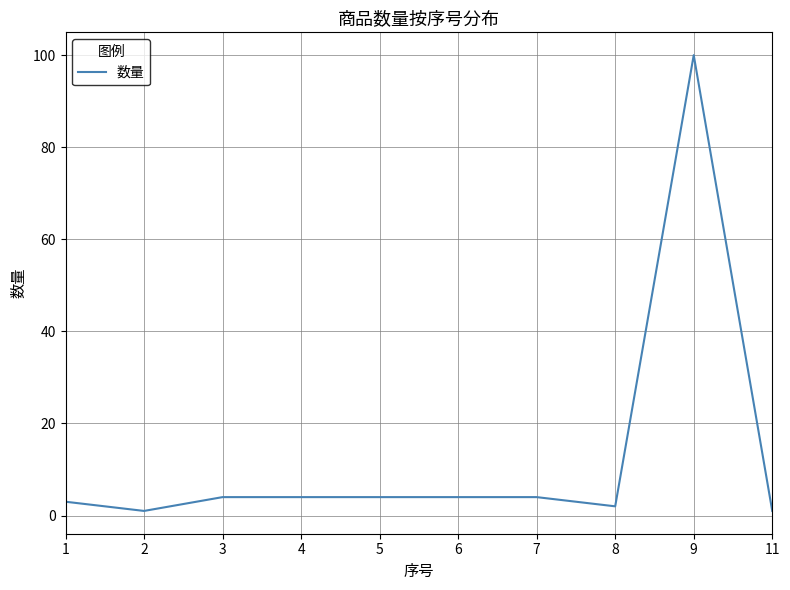

The chart shows a value of 1 at 11. True or false?

True